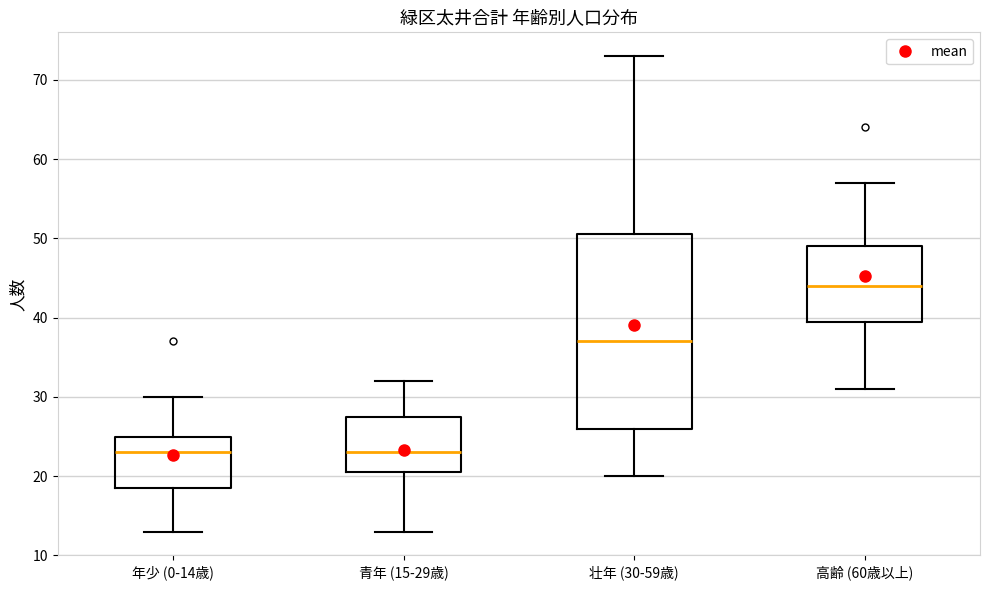

Where is the lower edge of the box for 壮年 (30-59歳) on the y-axis? The values are not printed on the chart, so give them approximately, as read against the axis.

26